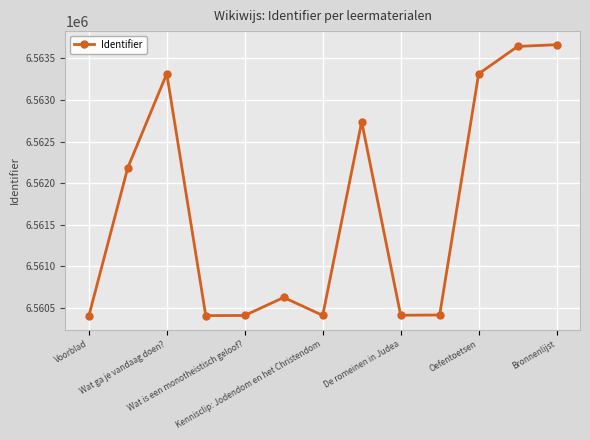

What is the difference between the maximum and minimum values?

3260